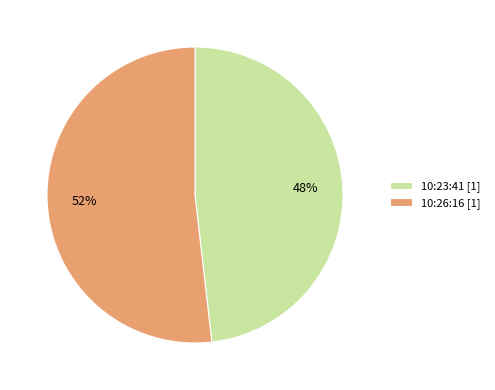

Which category has the biggest portion of the pie?

10:26:16 [1]